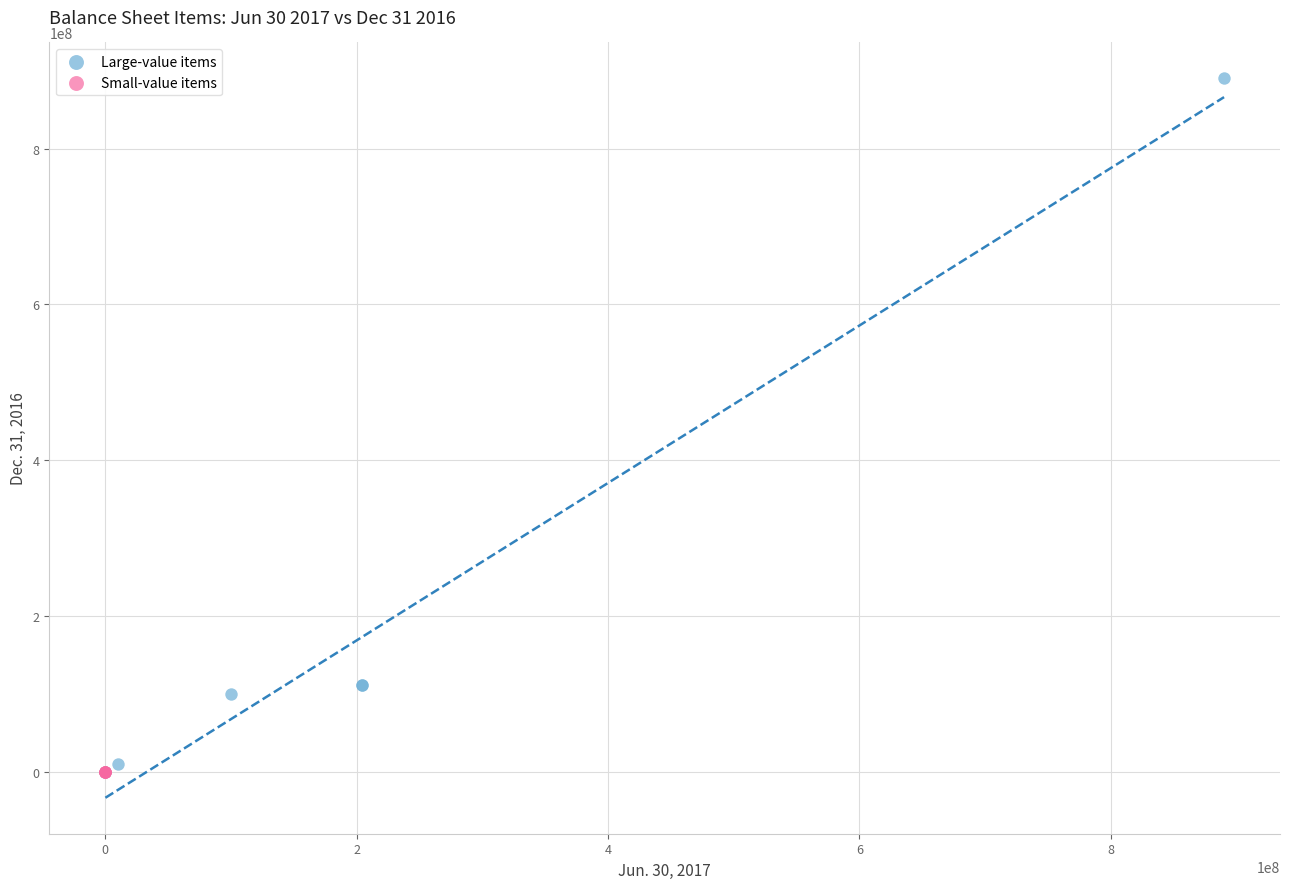

Which series has the widest spread of Y values?

Large-value items